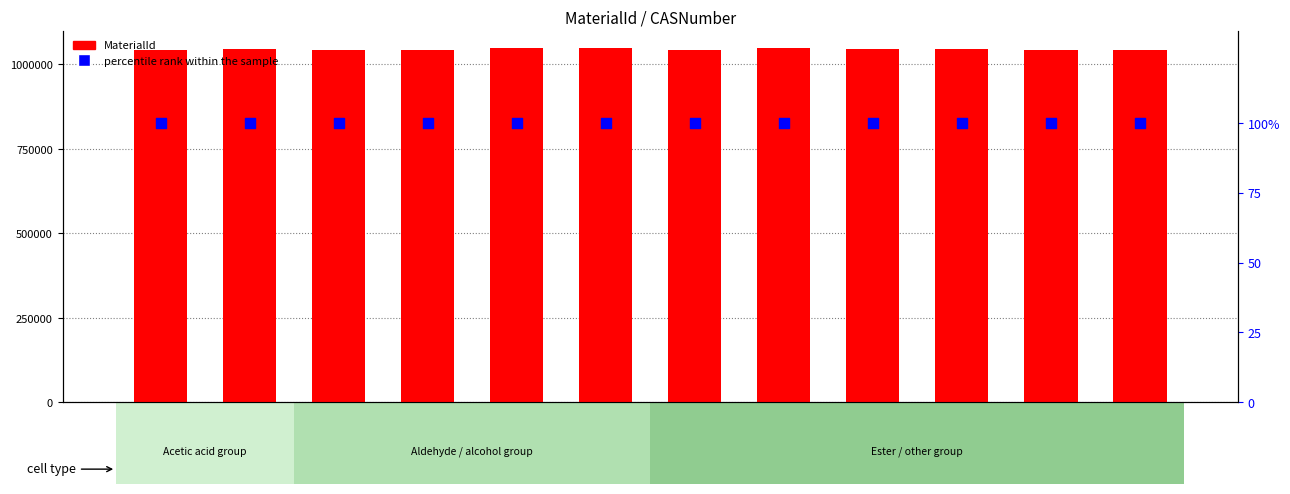

Which series has the largest total across all categories?

MaterialId